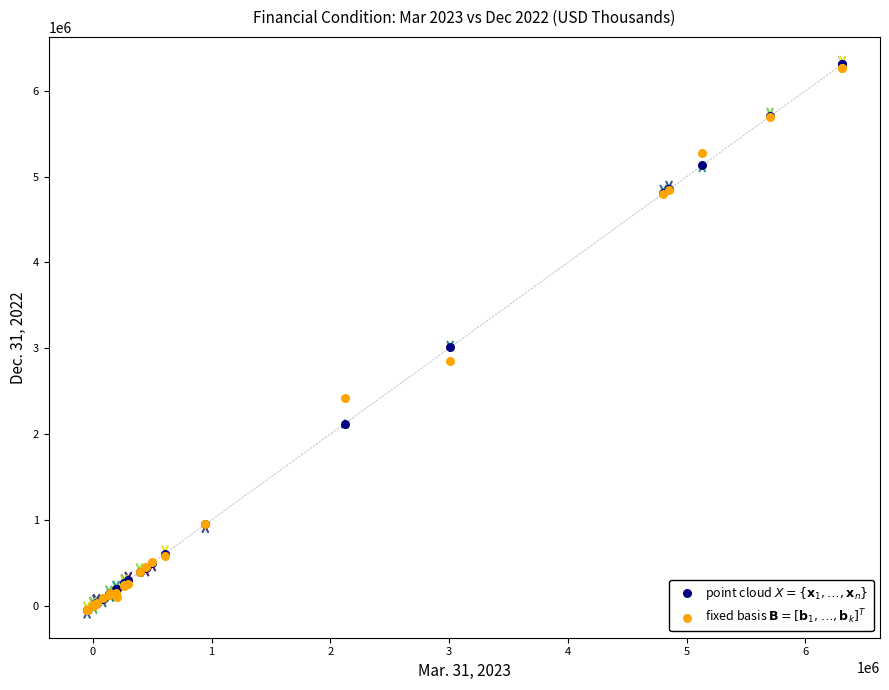

Which series has the widest spread of Y values?

point cloud $X = \{\mathbf{x}_1, \ldots, \mathbf{x}_n\}$